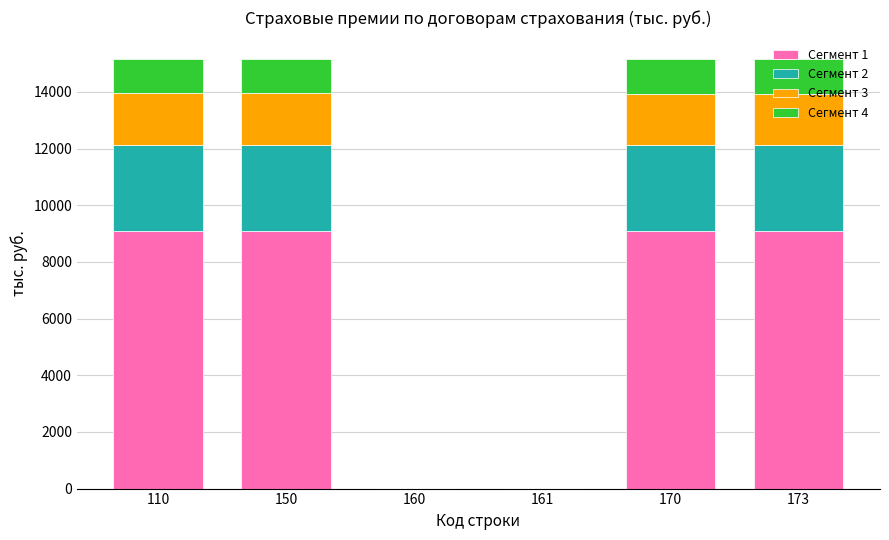

What is the maximum value for Сегмент 1?

9095.1